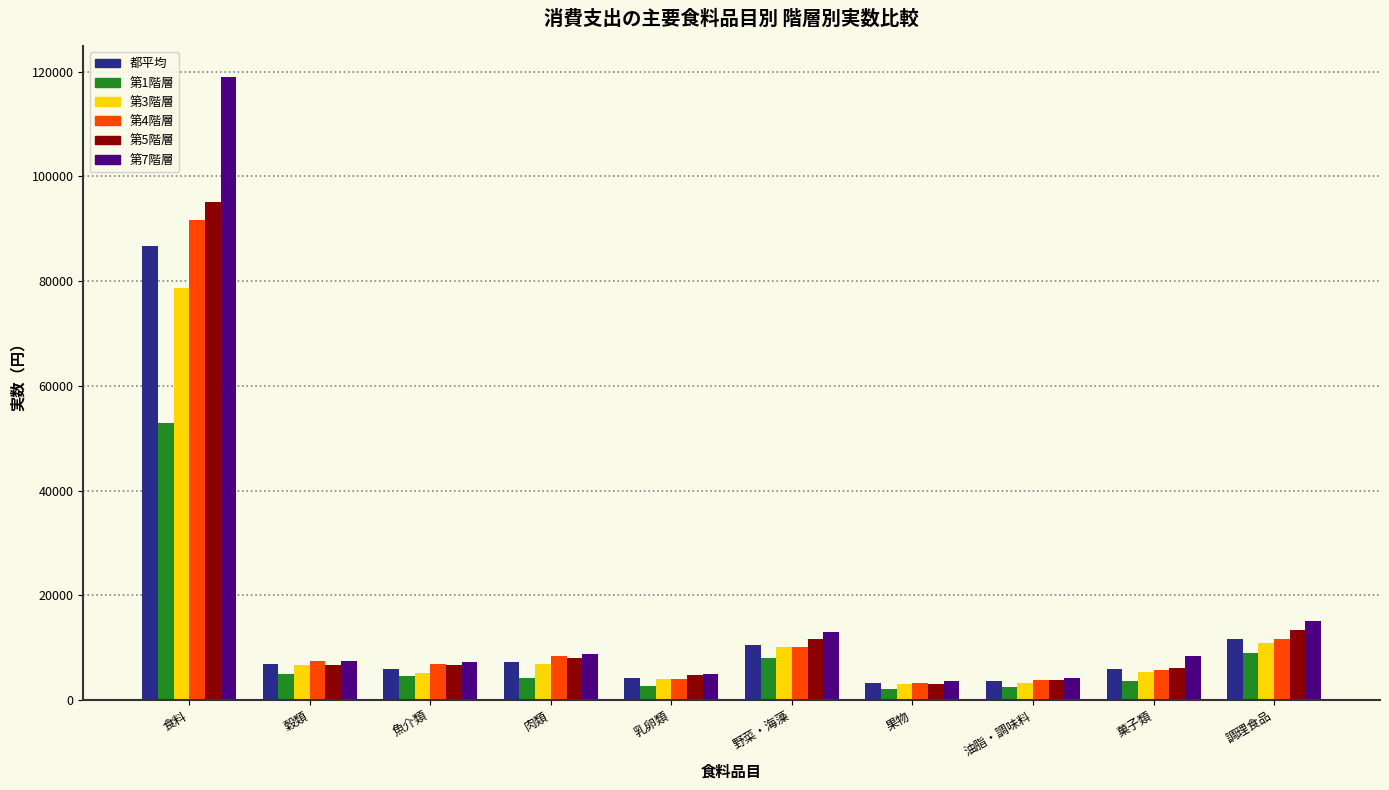

At which label does 第7階層 reach its peak?

食料